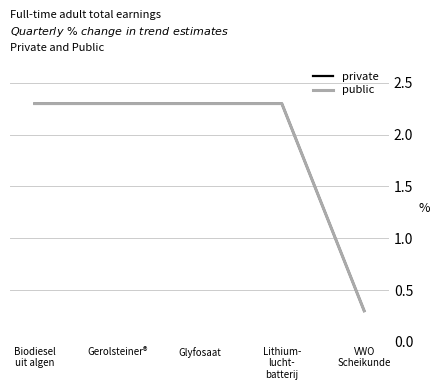

What position from the right is Glyfosaat?

3